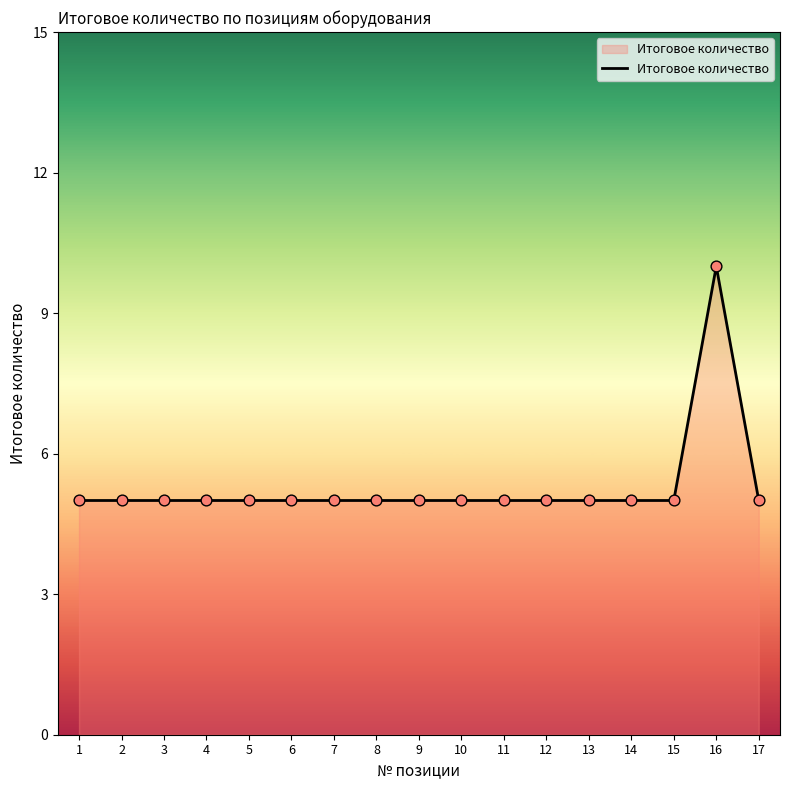

What is the ratio of the value at 11 to the value at 1?

1.0